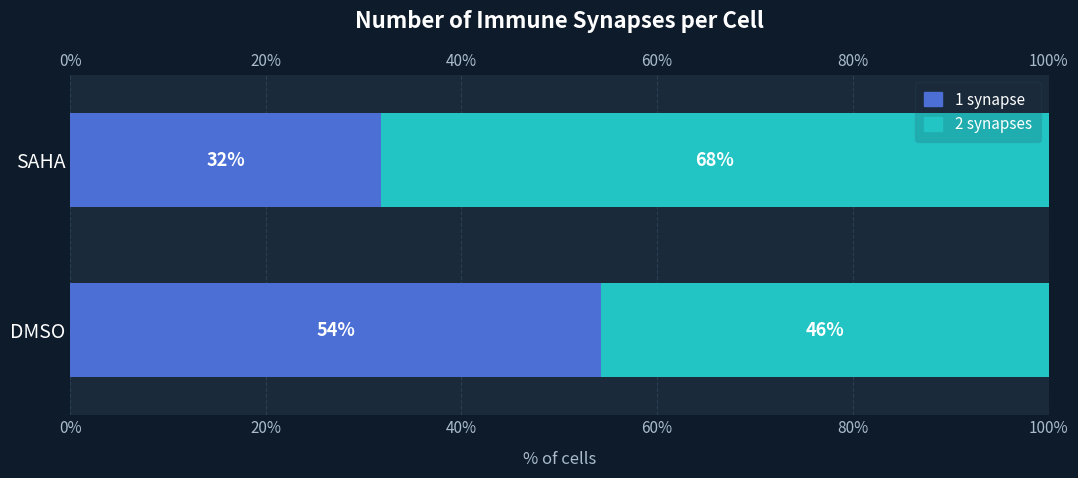

Which series has the largest total across all categories?

2 synapses